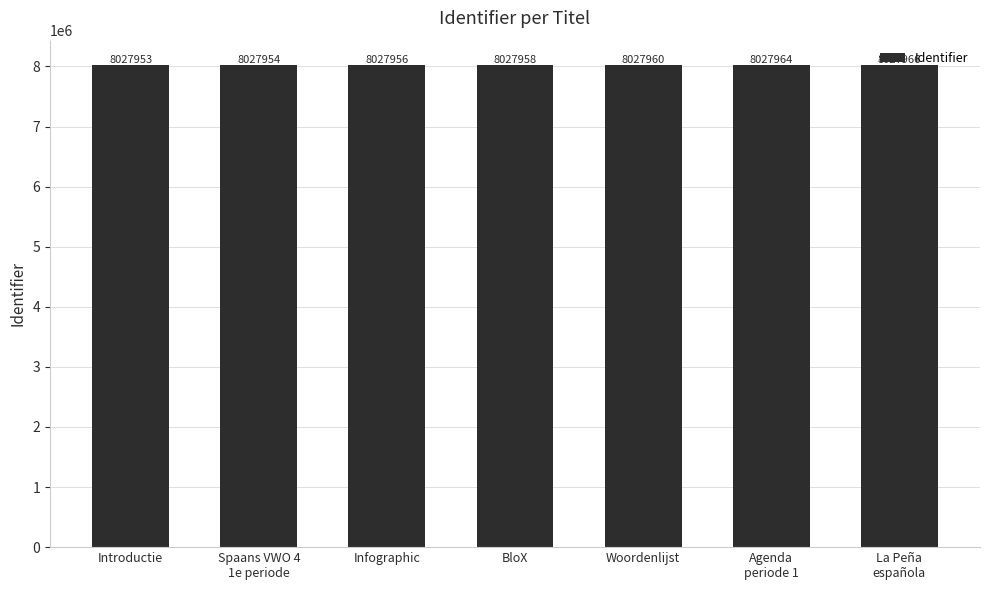

What is the greatest value displayed?

8027966